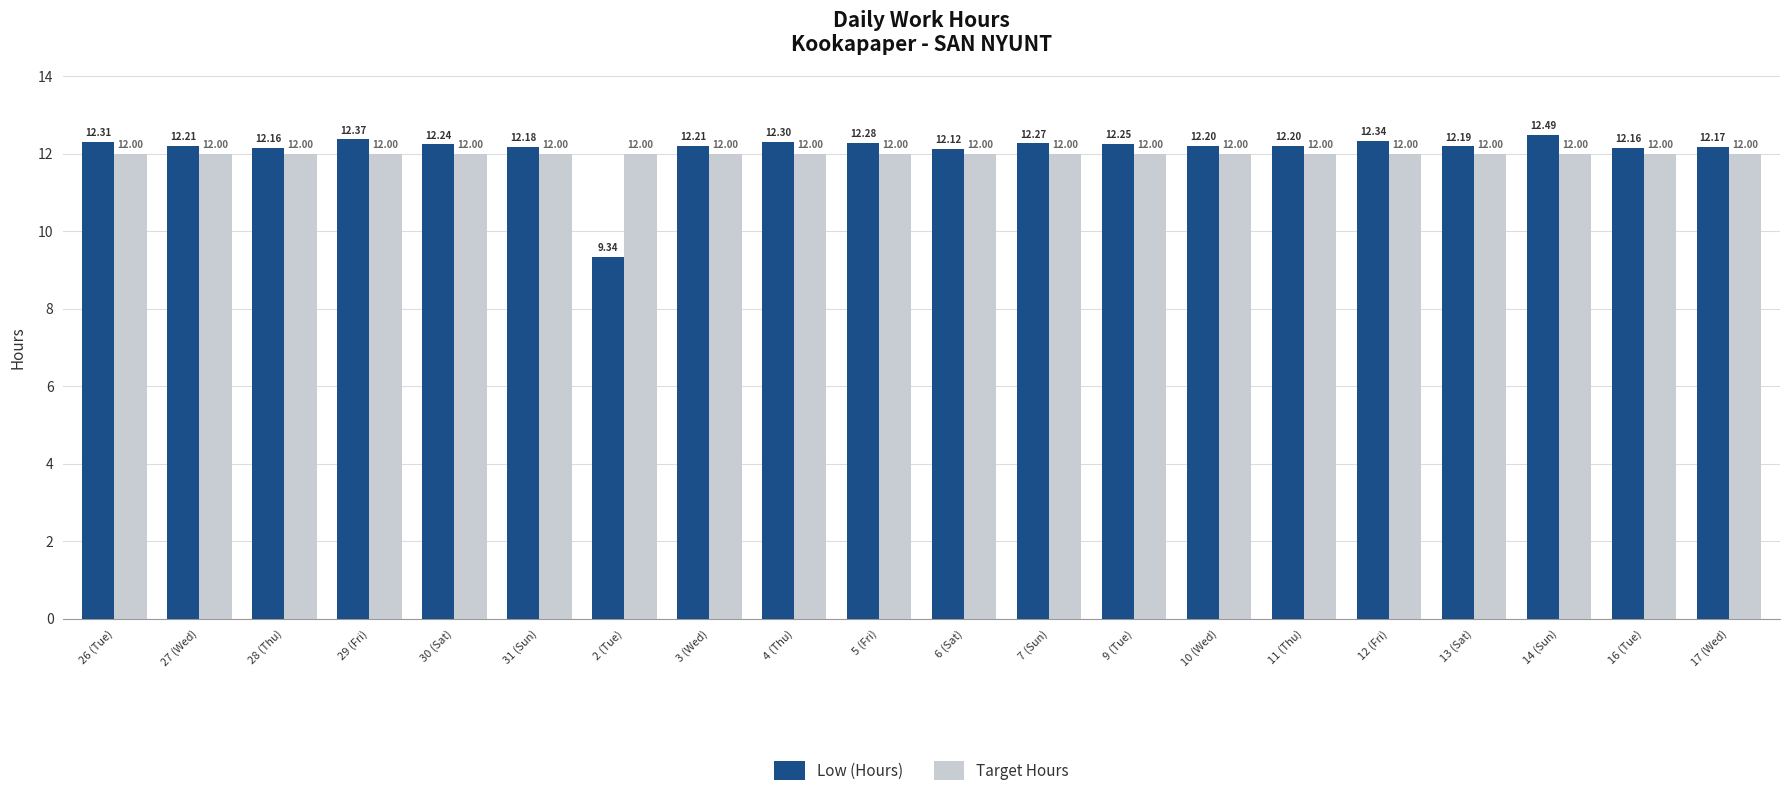

Rank the series by their average value, from highest to lowest.

Low (Hours), Target Hours